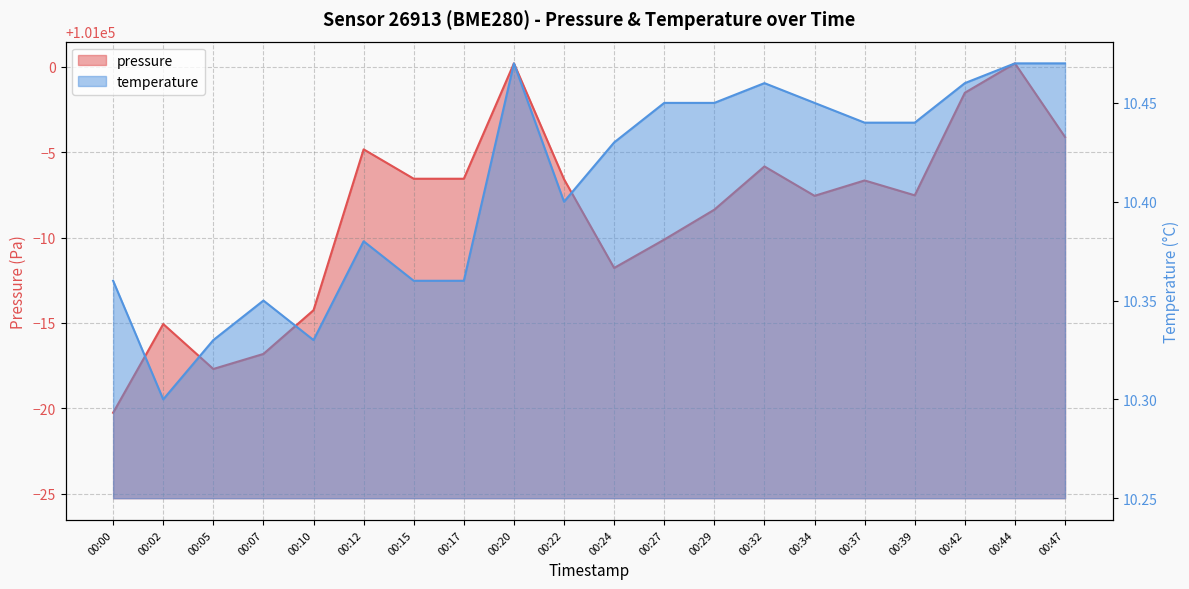

True or false: temperature and pressure cross at least once.

False